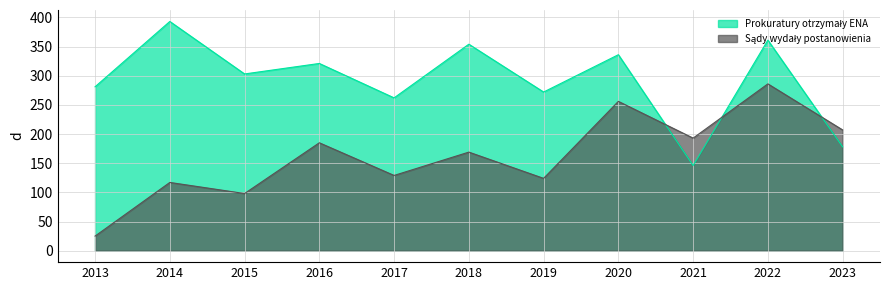

Rank the series by their average value, from lowest to highest.

Sądy wydały postanowienia, Prokuratury otrzymały ENA